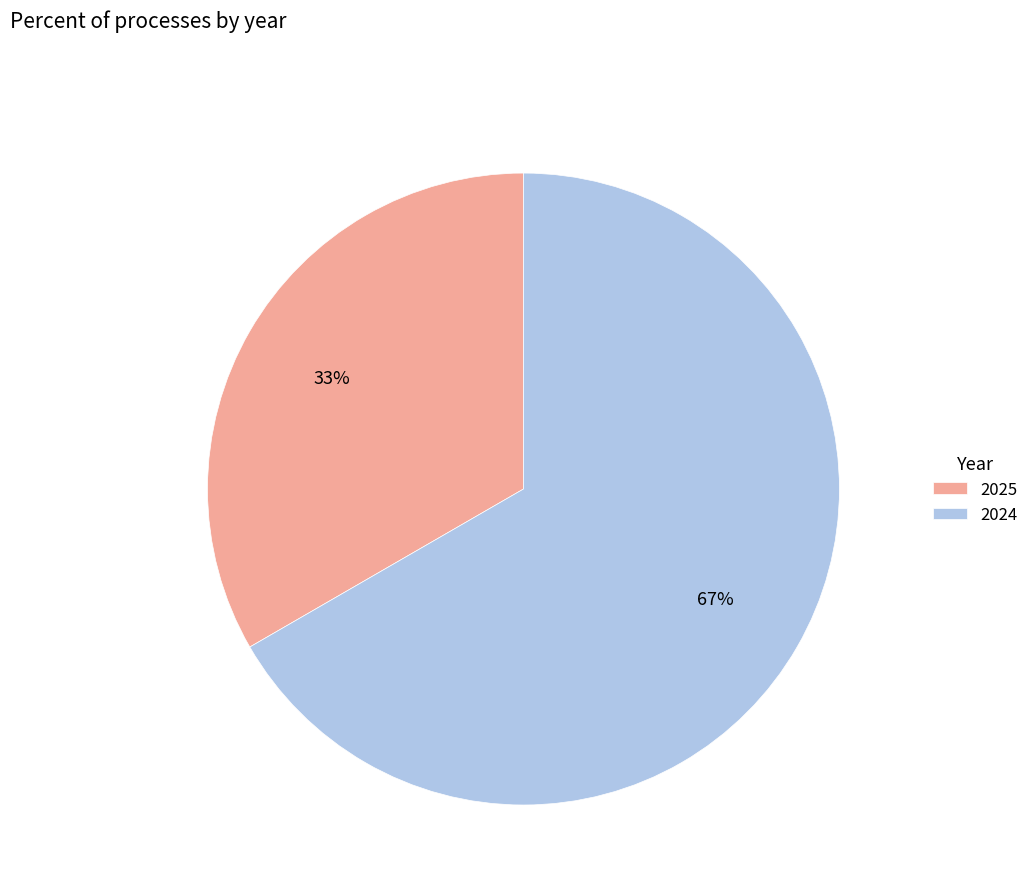

Which has a higher value, 2024 or 2025?

2024